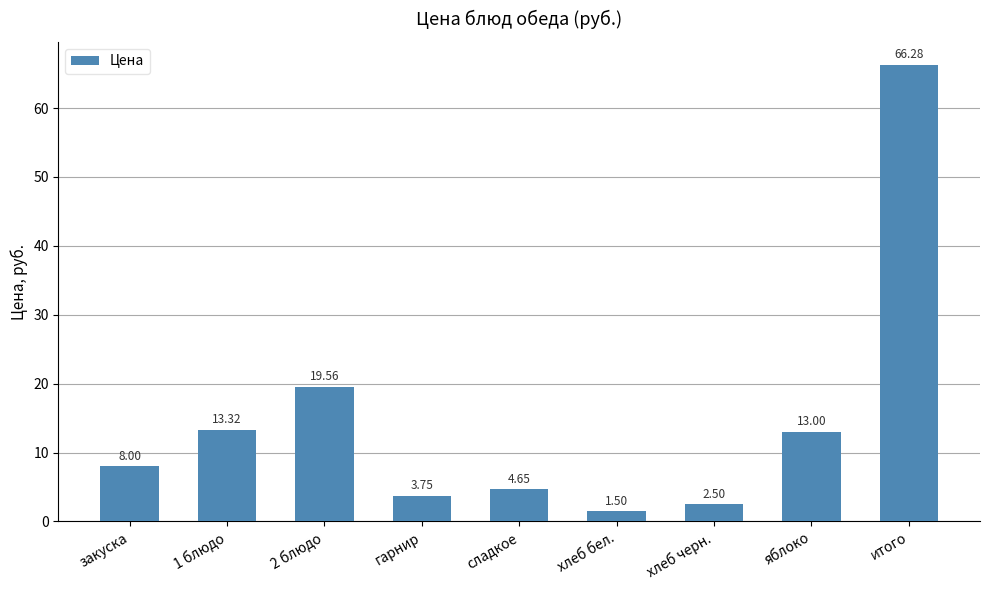

What is the average value?

14.7